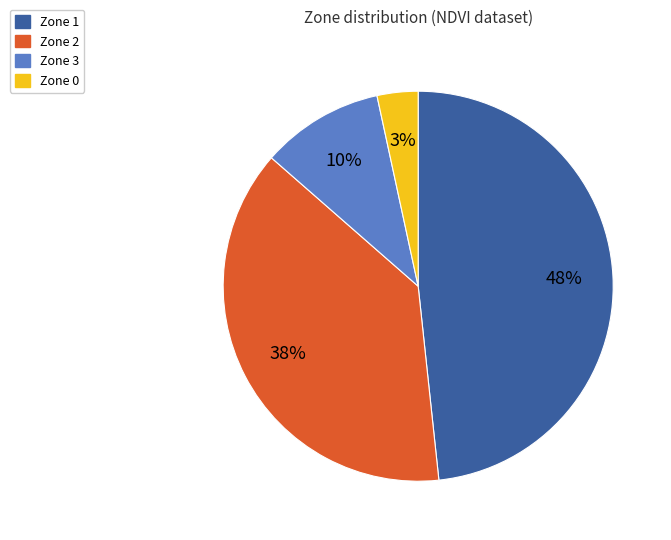

Which slice is the largest?

Zone 1